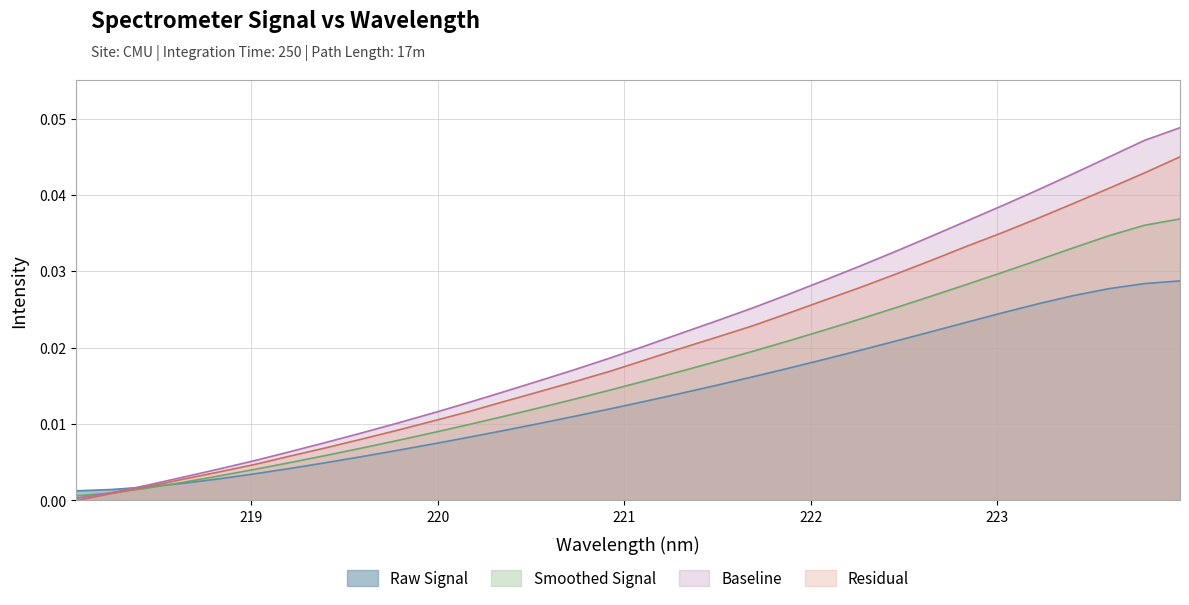

Does the chart display data point markers on the line(s)?

No